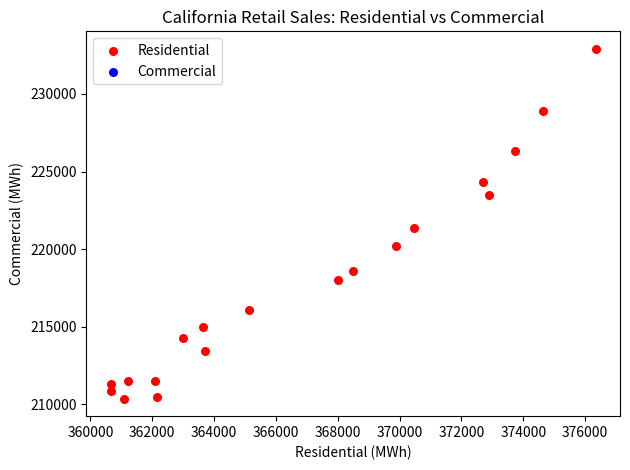

What is the range of Y values (max minus min)?

22542.8